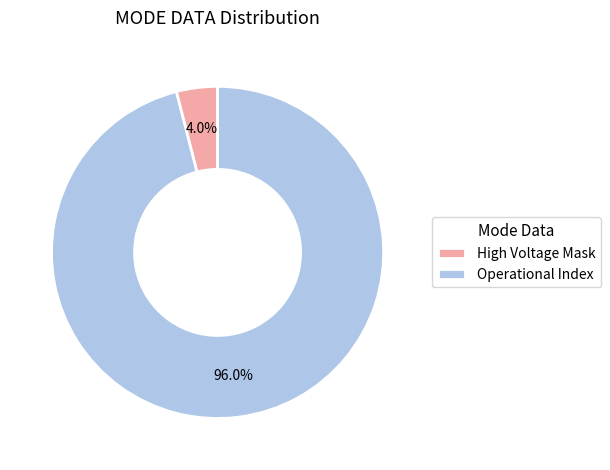

How many slices are in this pie chart?

2